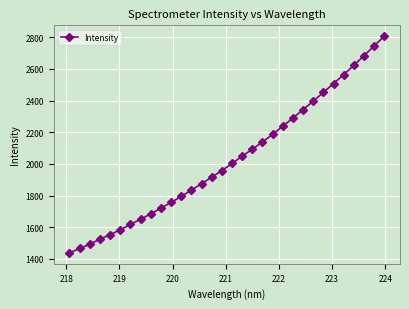

What is the sum of all values?

64985.8